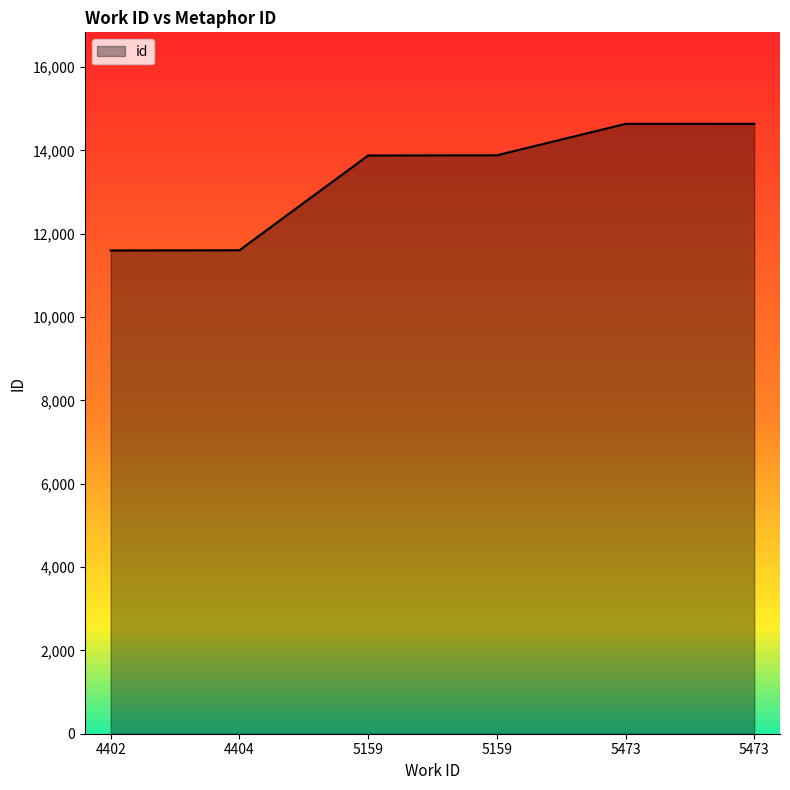

What is the difference between the maximum and minimum values?

3039